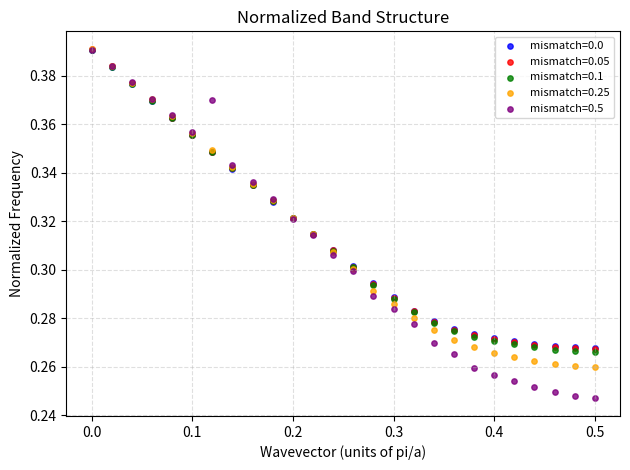

Which series reaches the minimum Y coordinate?

mismatch=0.5